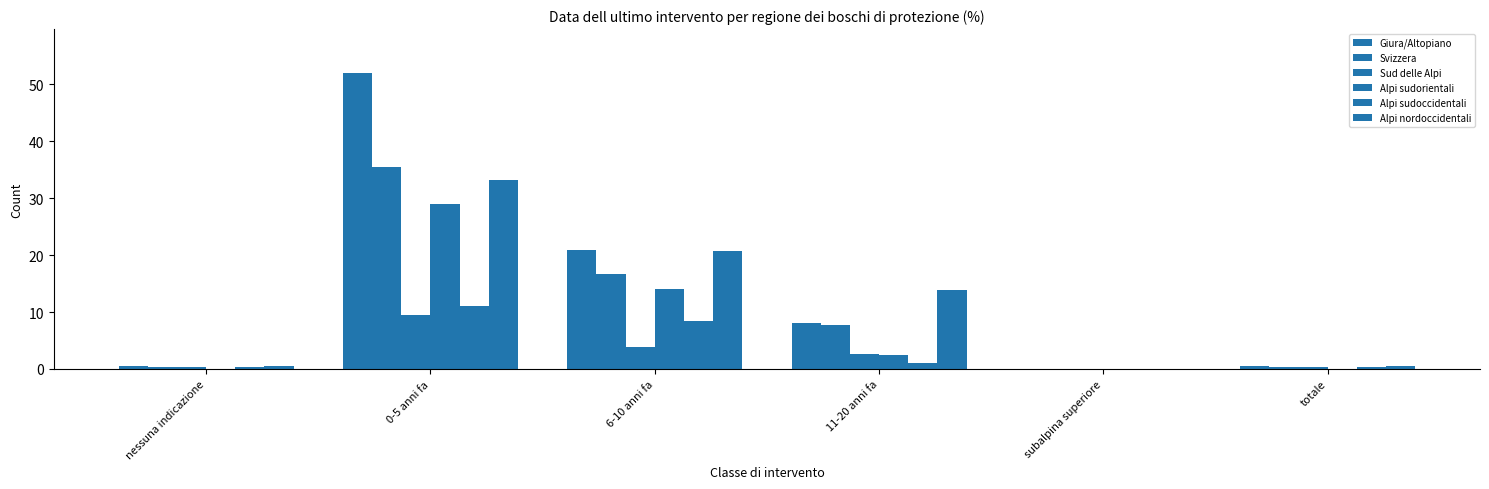

Count the number of data series in this chart.

6